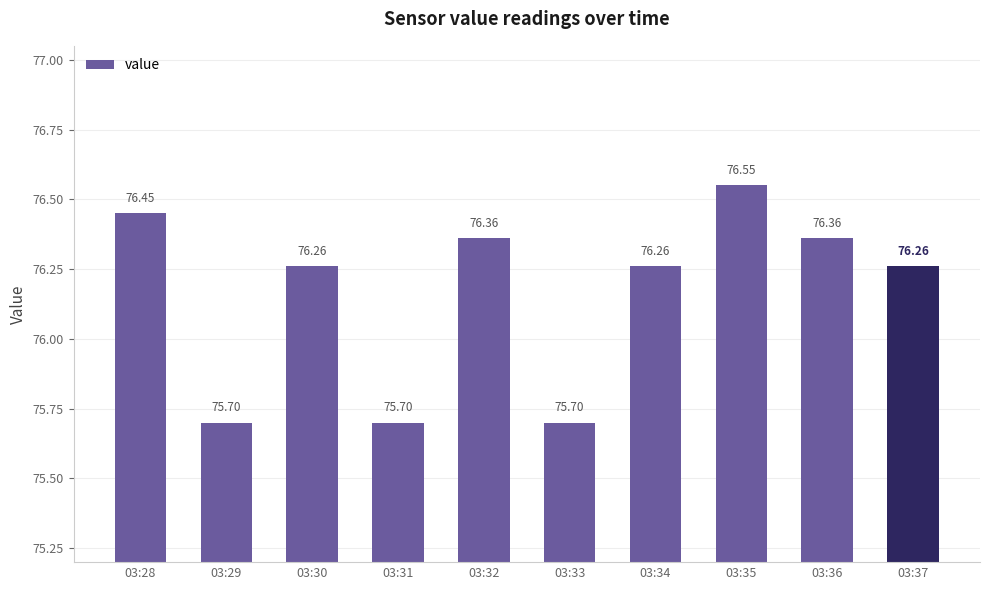

What is the average value?

76.2